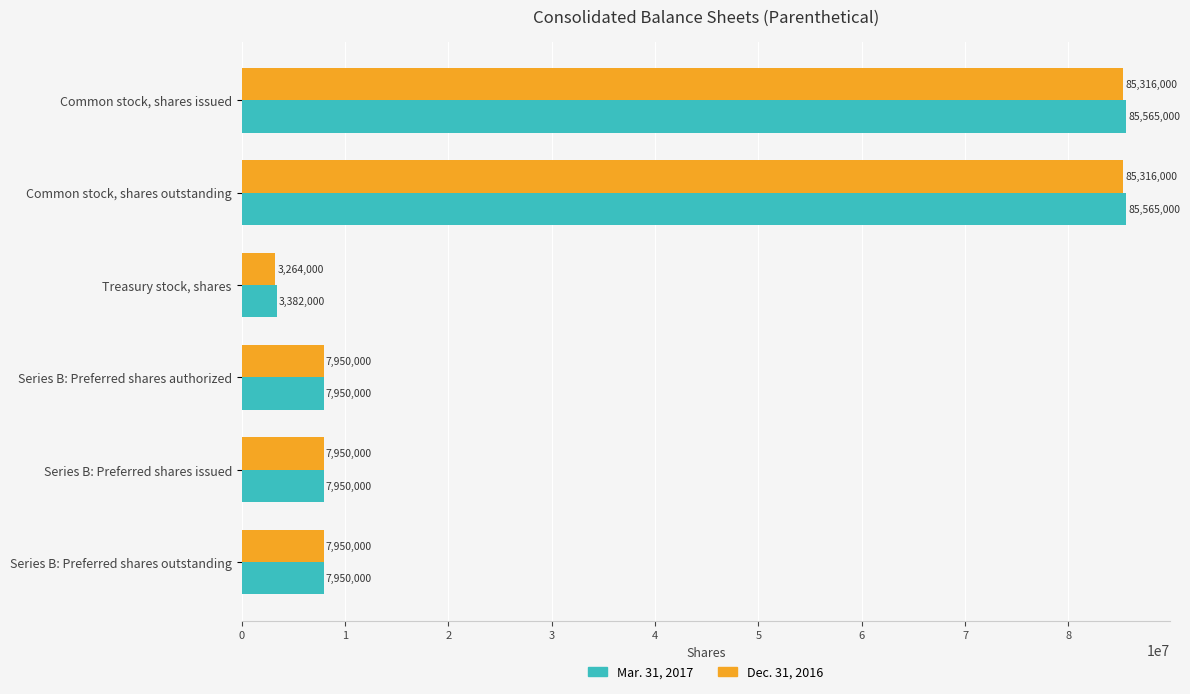

What is the greatest value displayed?

85565000